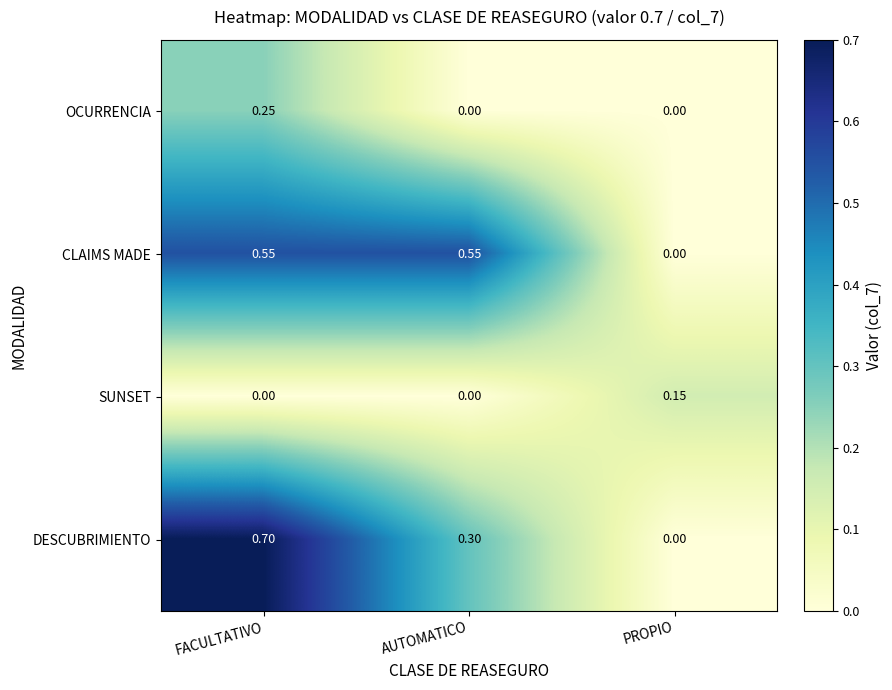

At which label does OCURRENCIA reach its peak?

FACULTATIVO